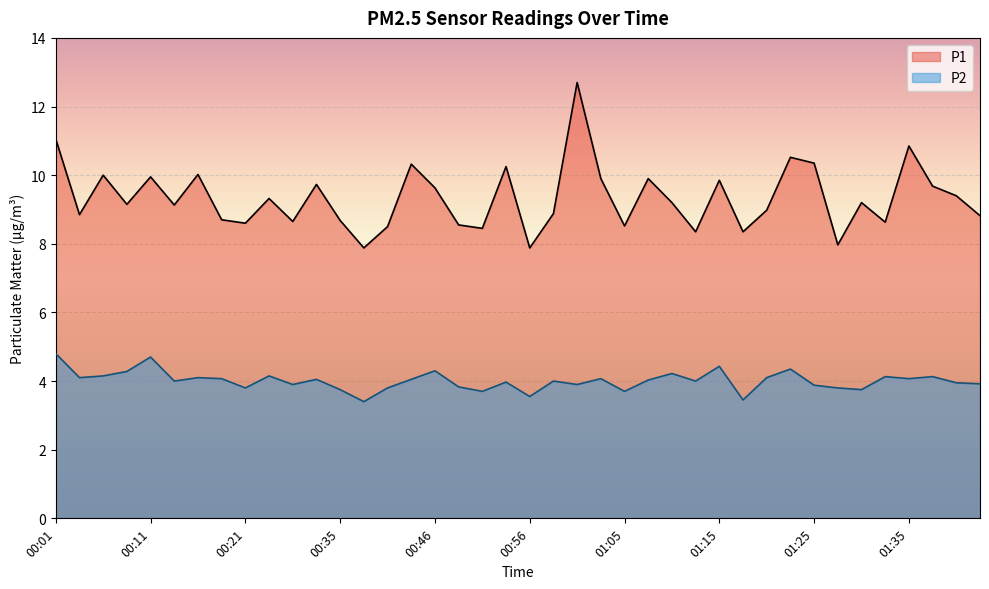

Count the number of categories in the chart.

40